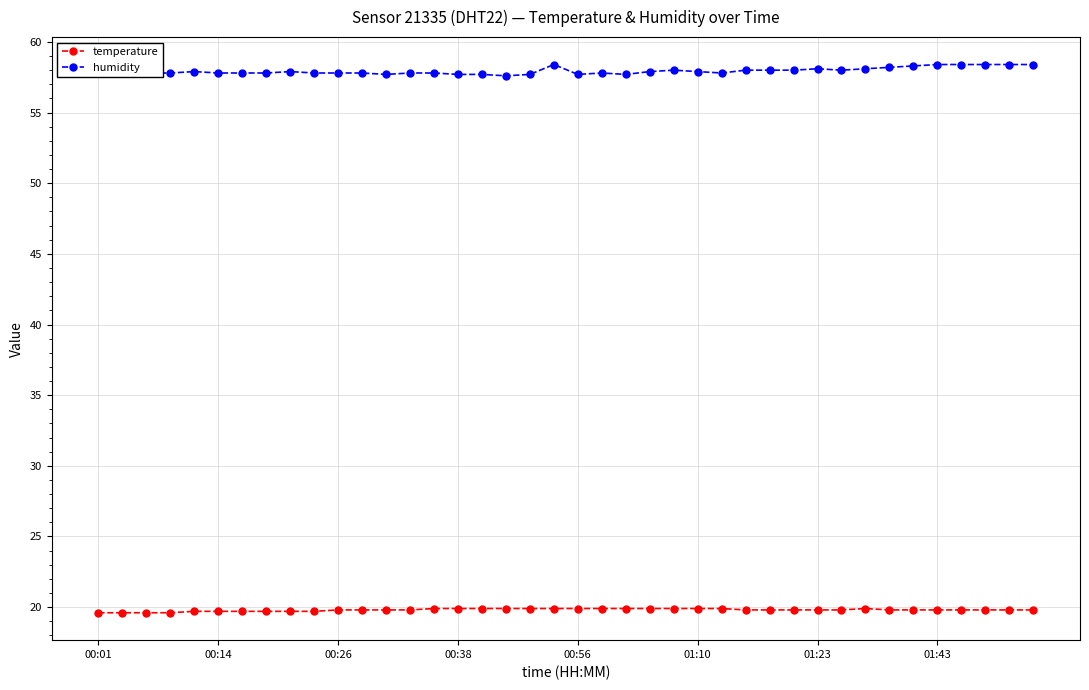

What is the average value of the temperature series?

19.8